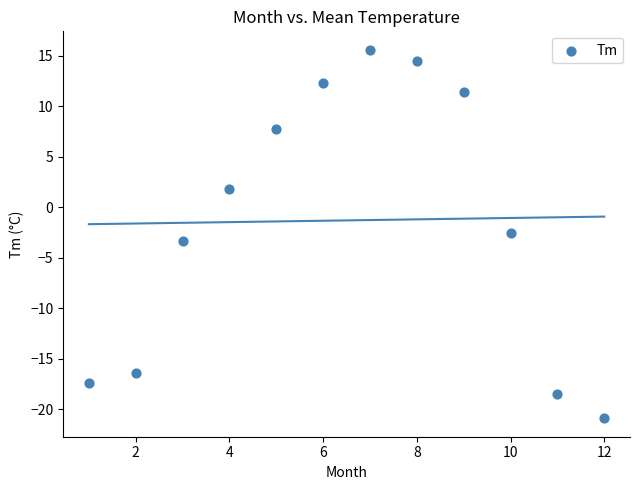

What is the range of Y values (max minus min)?

36.5